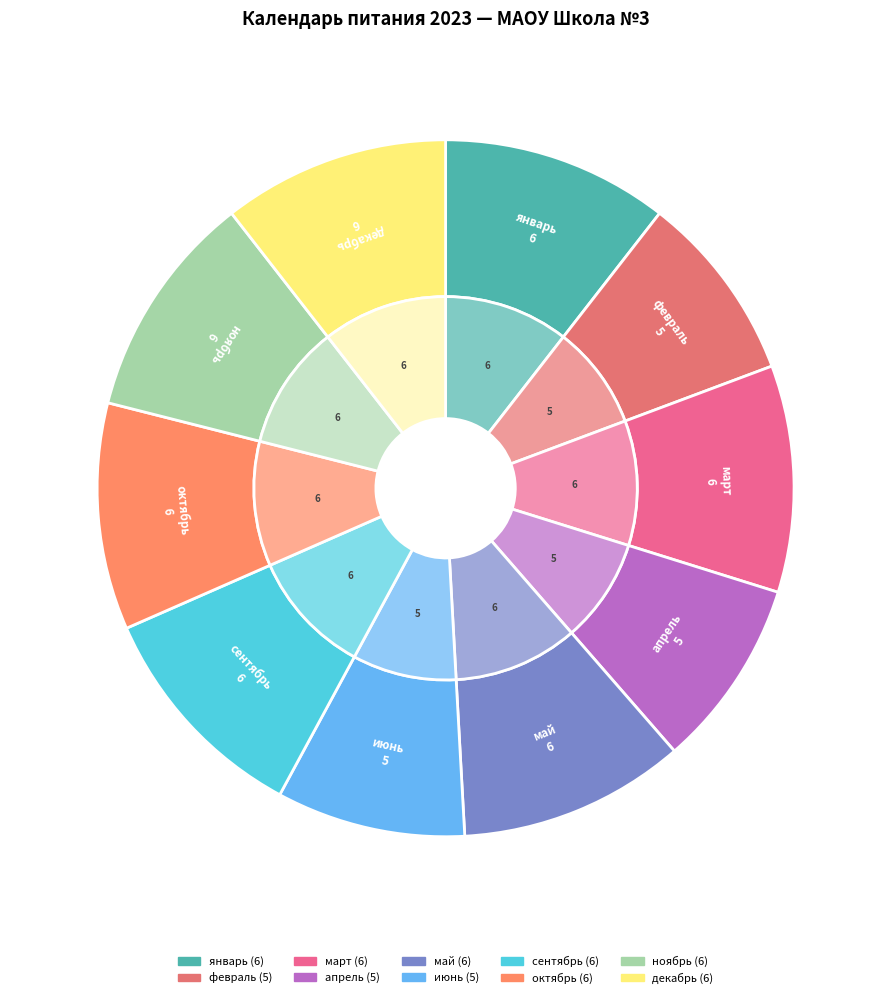

Does ноябрь represent more than half of the total?

No